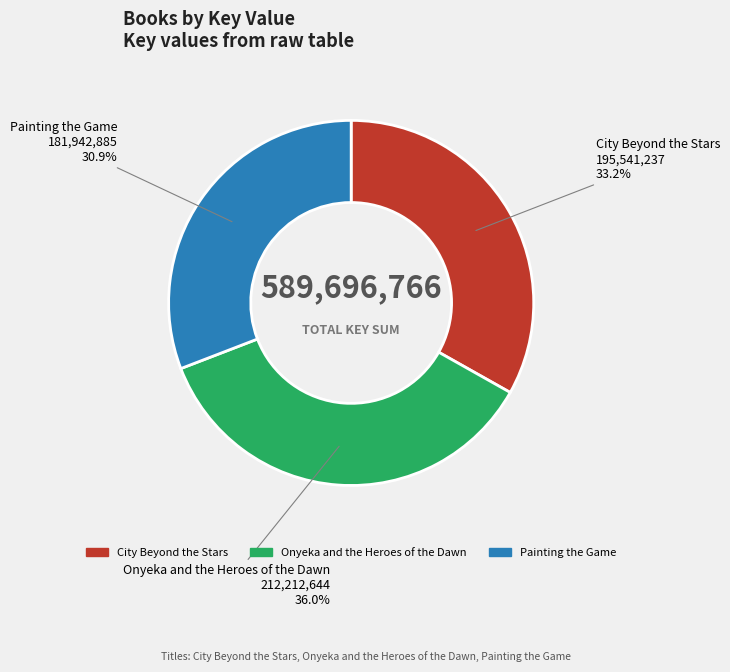

True or false: Painting the Game accounts for 17% of the total.

False